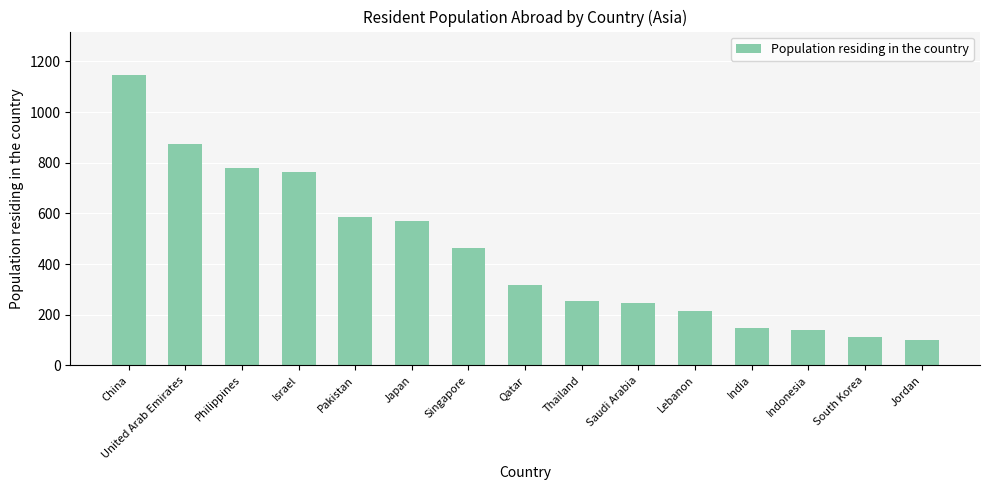

What is the greatest value displayed?

1146